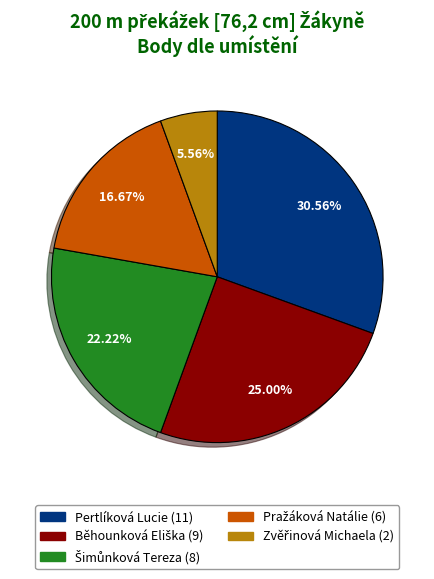

Which slice is the largest?

Pertlíková Lucie